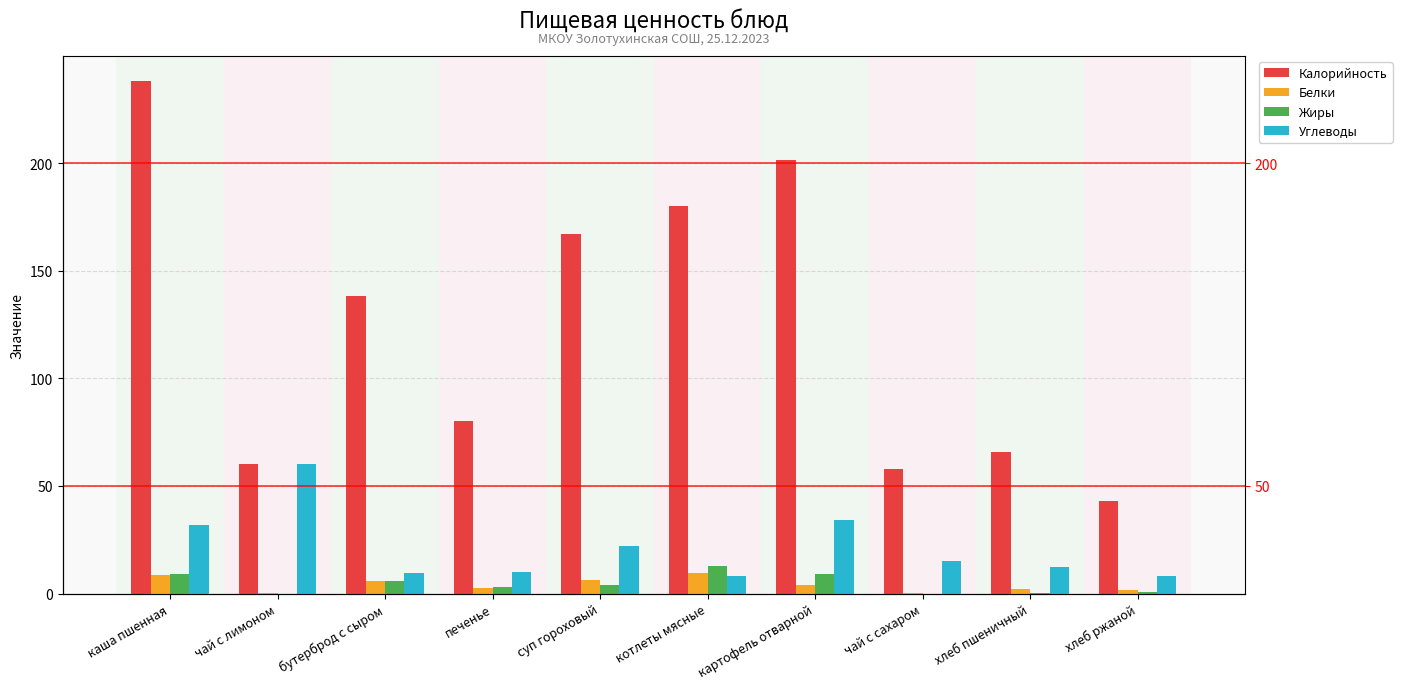

What is the value of the Углеводы bar at the 3rd from the left?

9.4